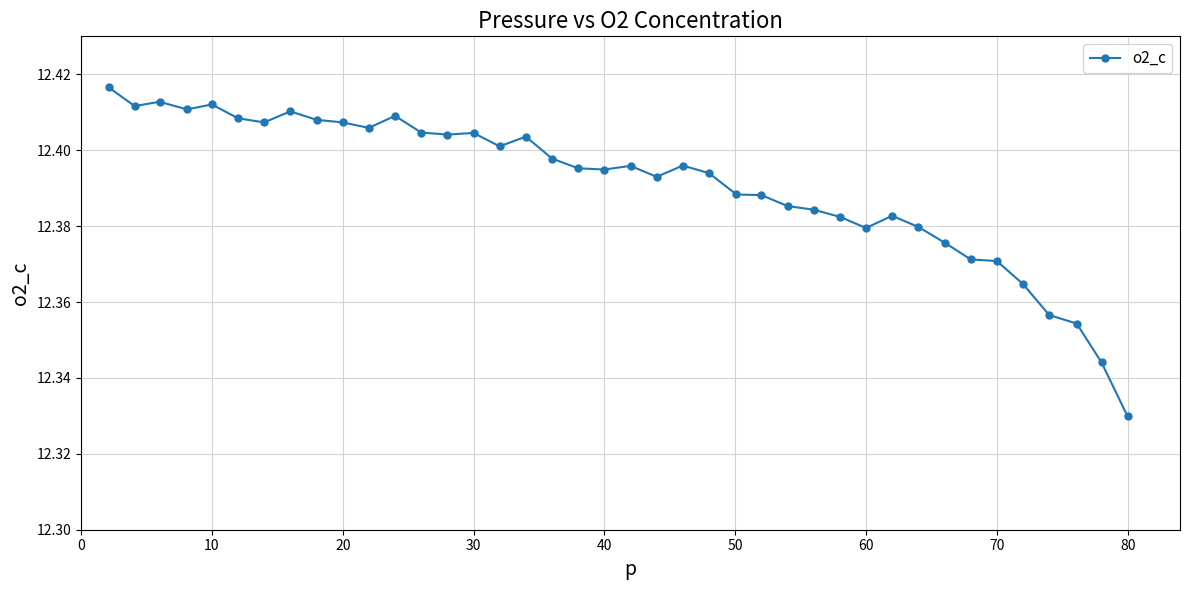

Count the values in the range 12 to 13.

40